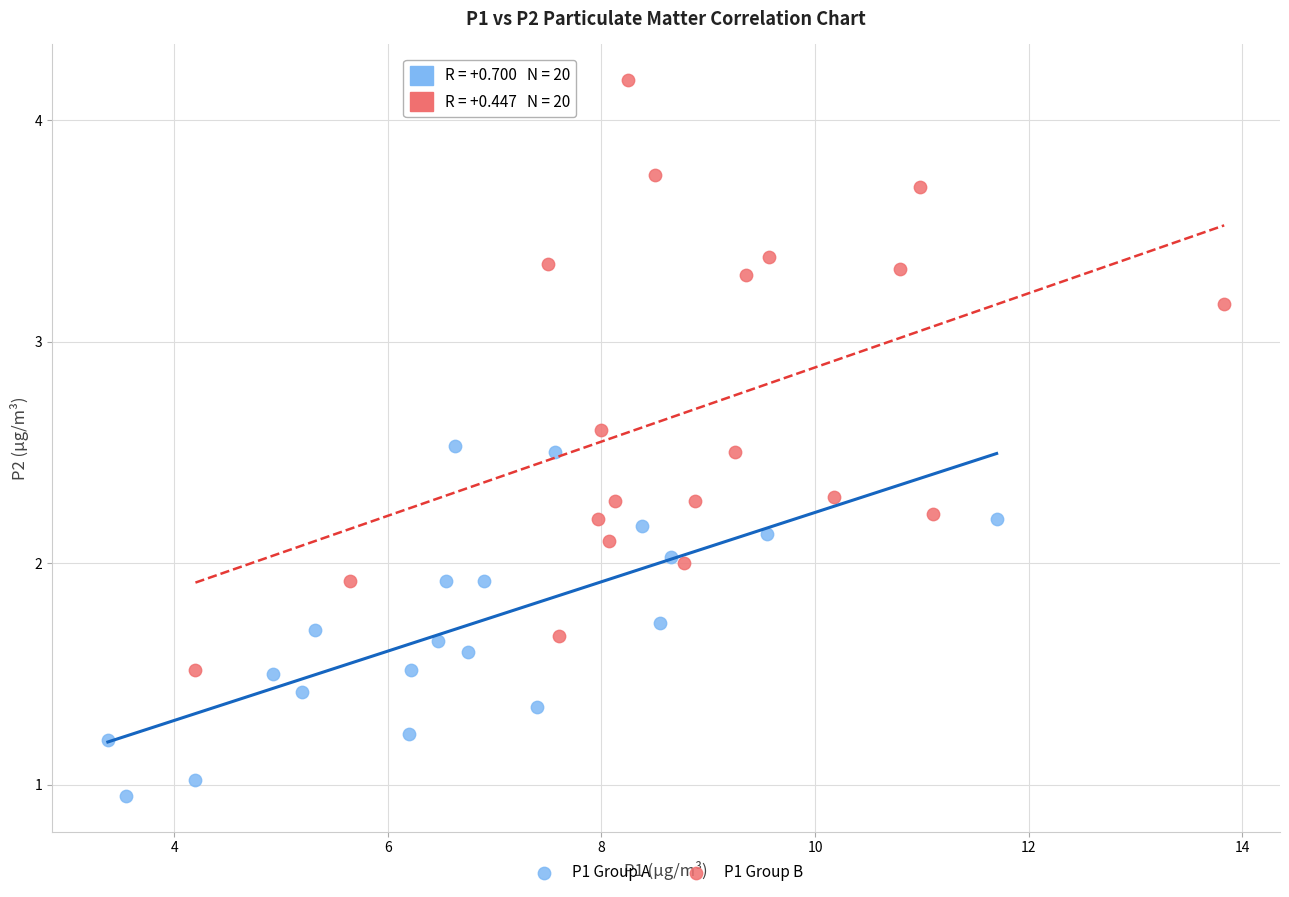

What are all the series names shown in the legend?

P1 Group A, P1 Group B